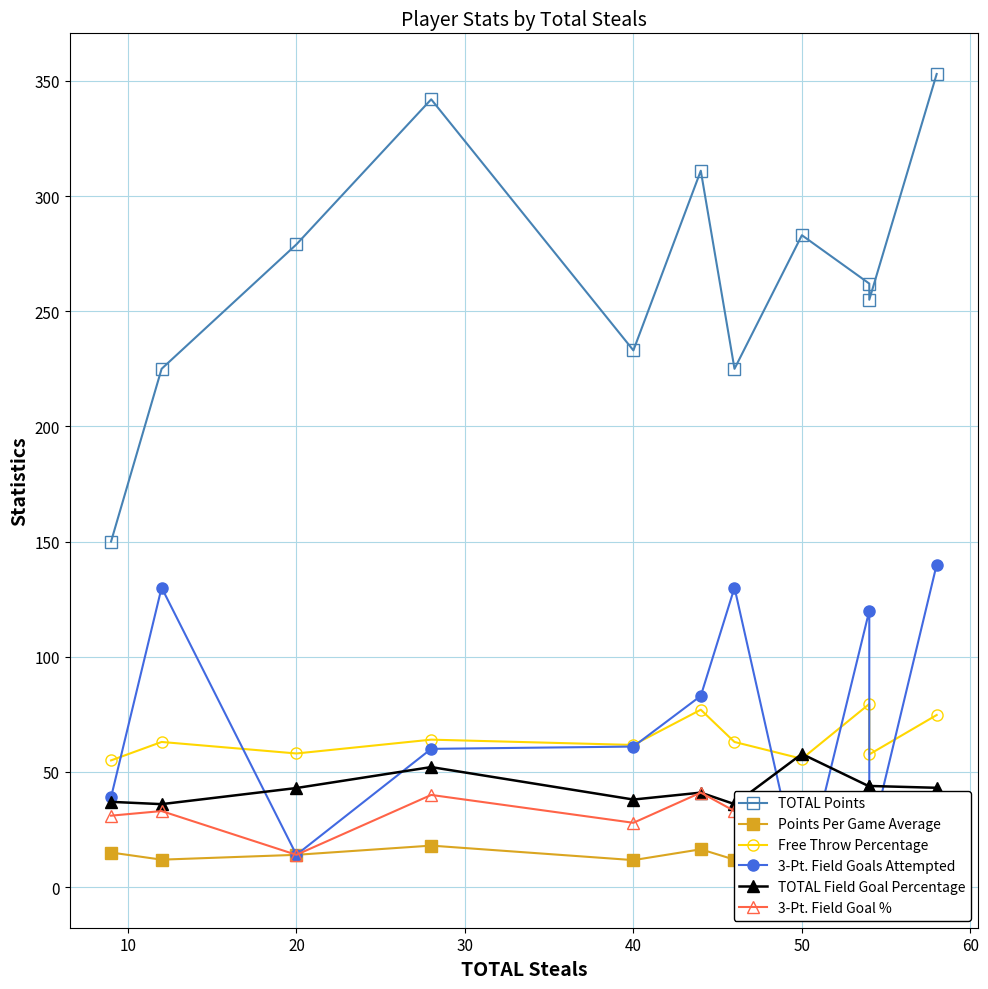

What are all the series names shown in the legend?

TOTAL Points, Points Per Game Average, Free Throw Percentage, 3-Pt. Field Goals Attempted, TOTAL Field Goal Percentage, 3-Pt. Field Goal %